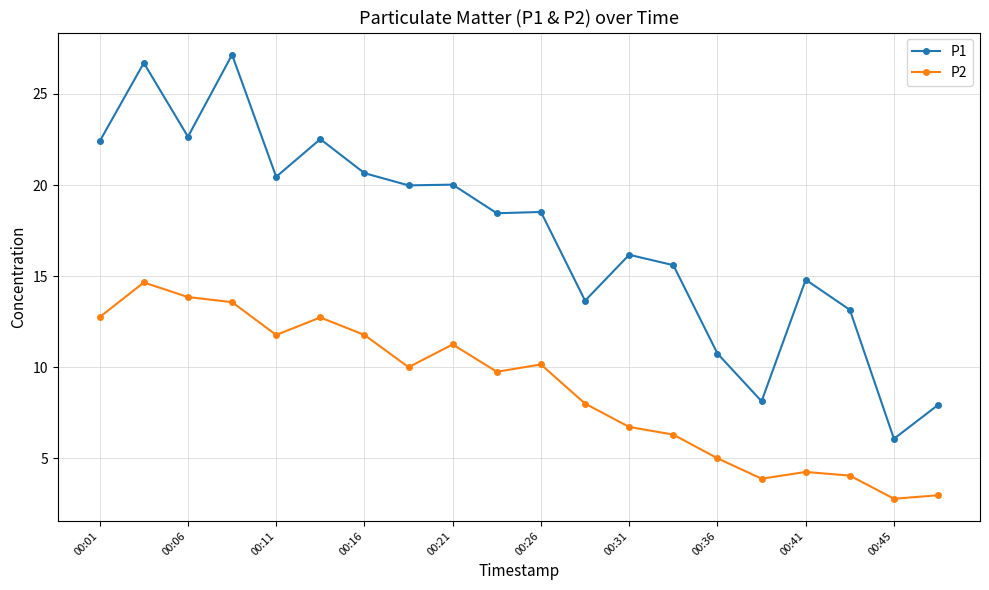

Which series has the largest total across all categories?

P1